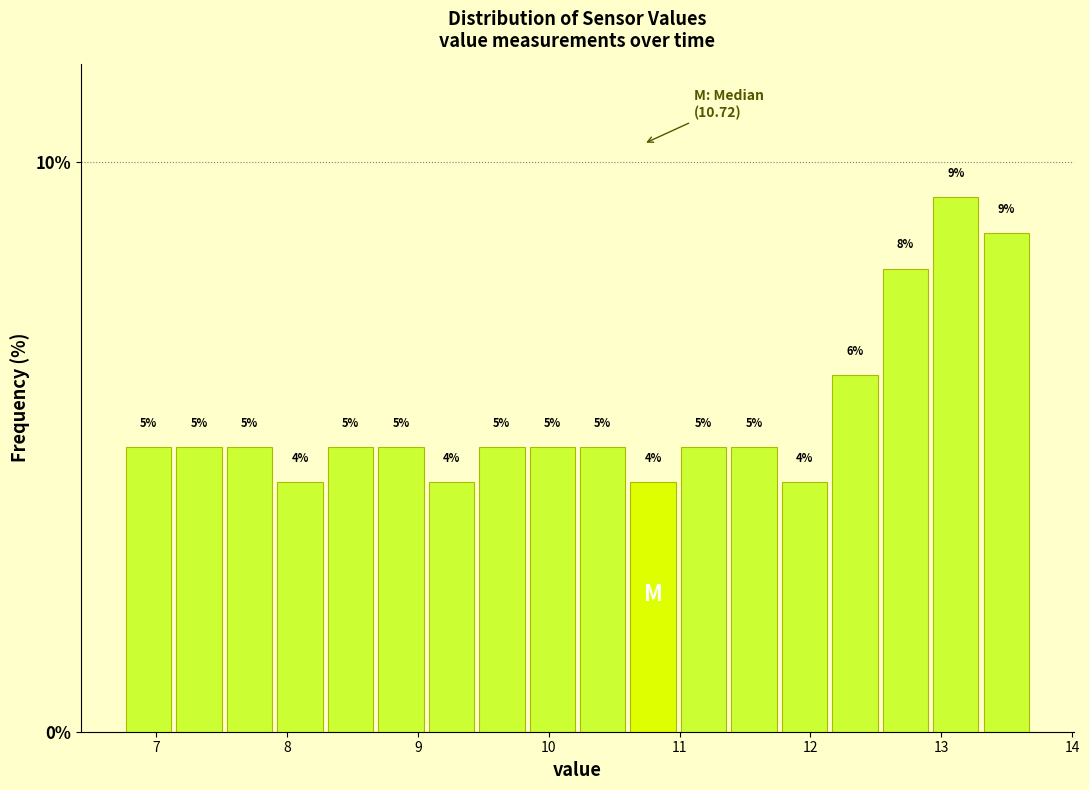

Read against the x-axis, roughly where is the centre of the tallest bar?

13.1